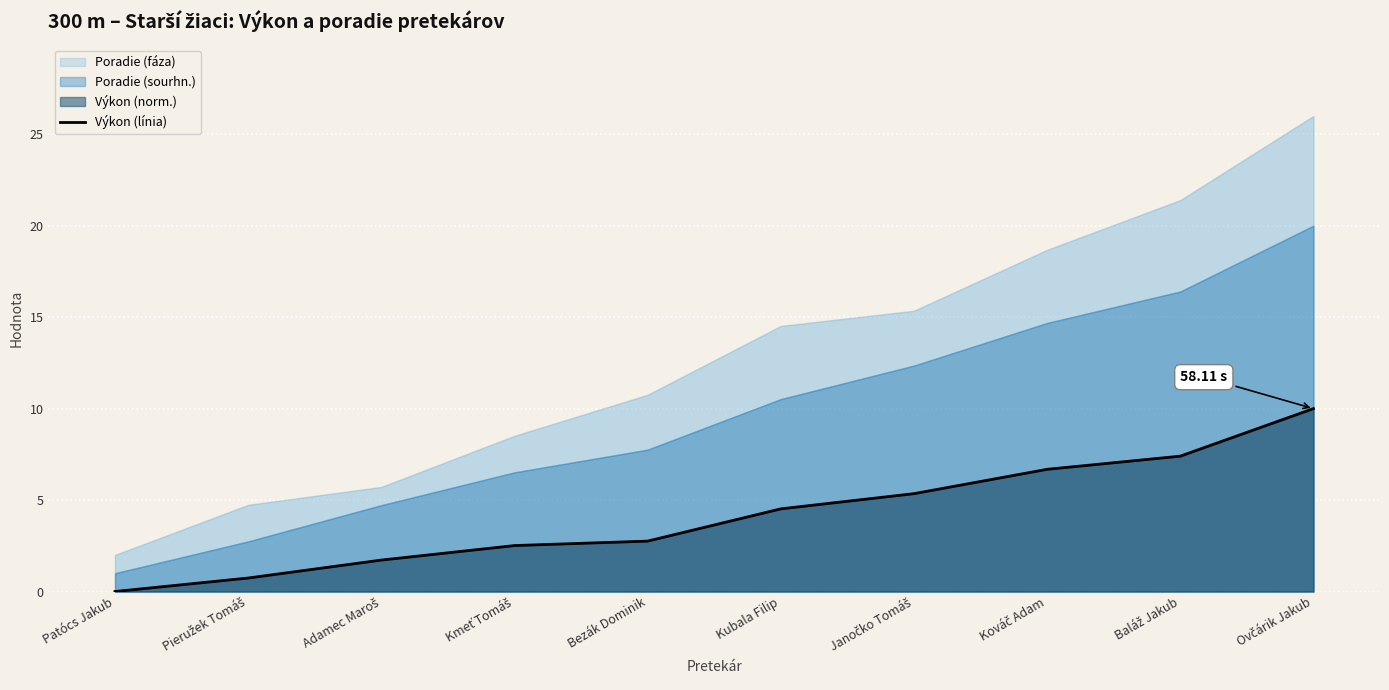

How many lines are shown in the chart?

1